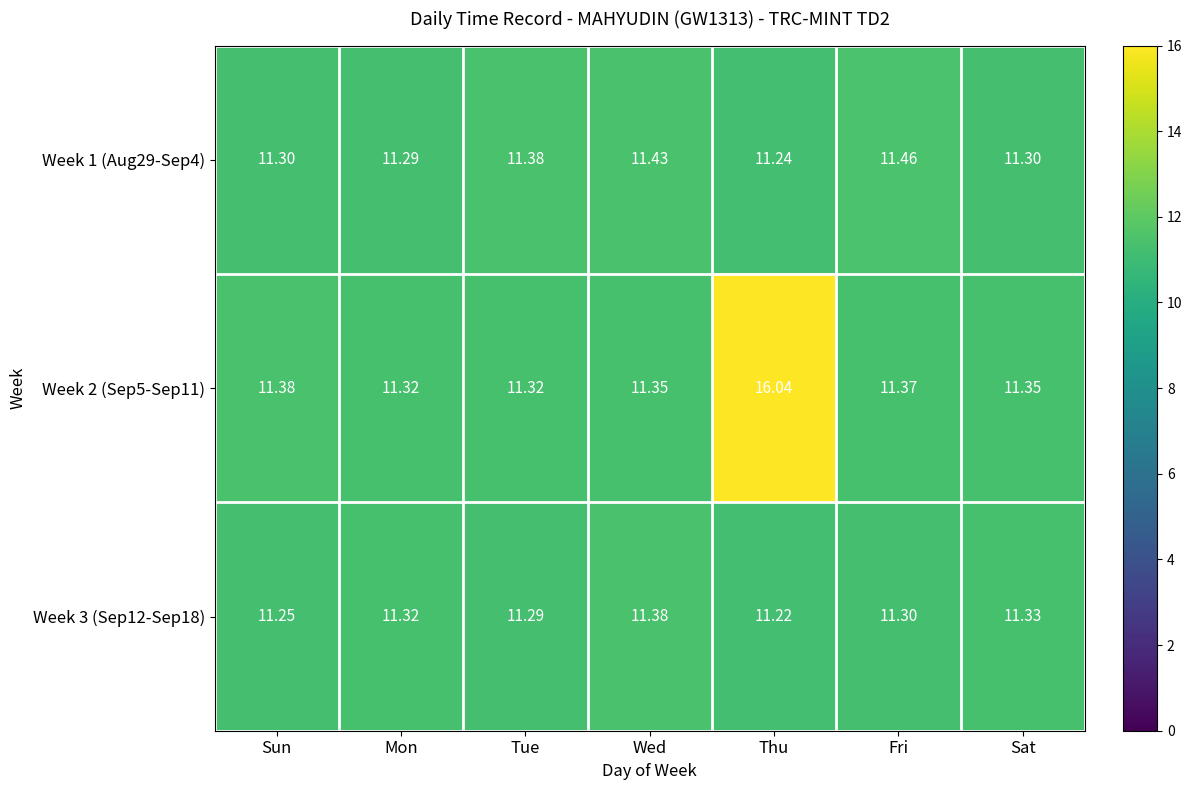

List the labels in order of Week 3 (Sep12-Sep18) value, largest first.

Wed, Sat, Mon, Fri, Tue, Sun, Thu